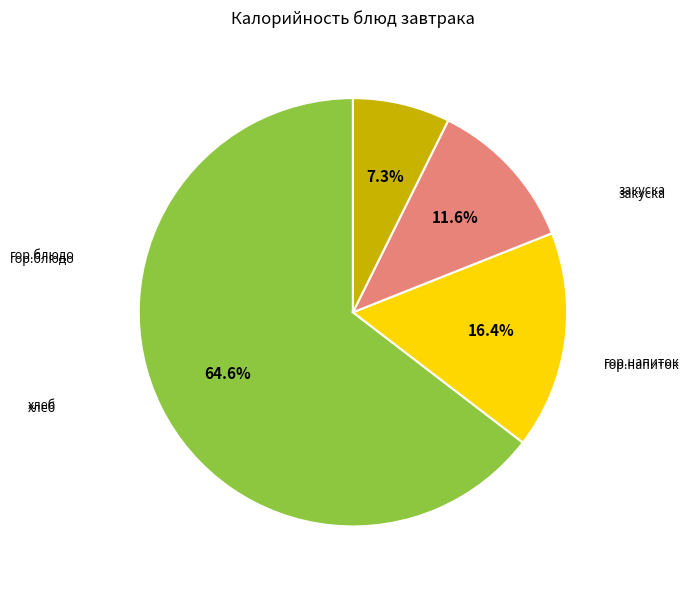

Does any single category account for the majority?

Yes